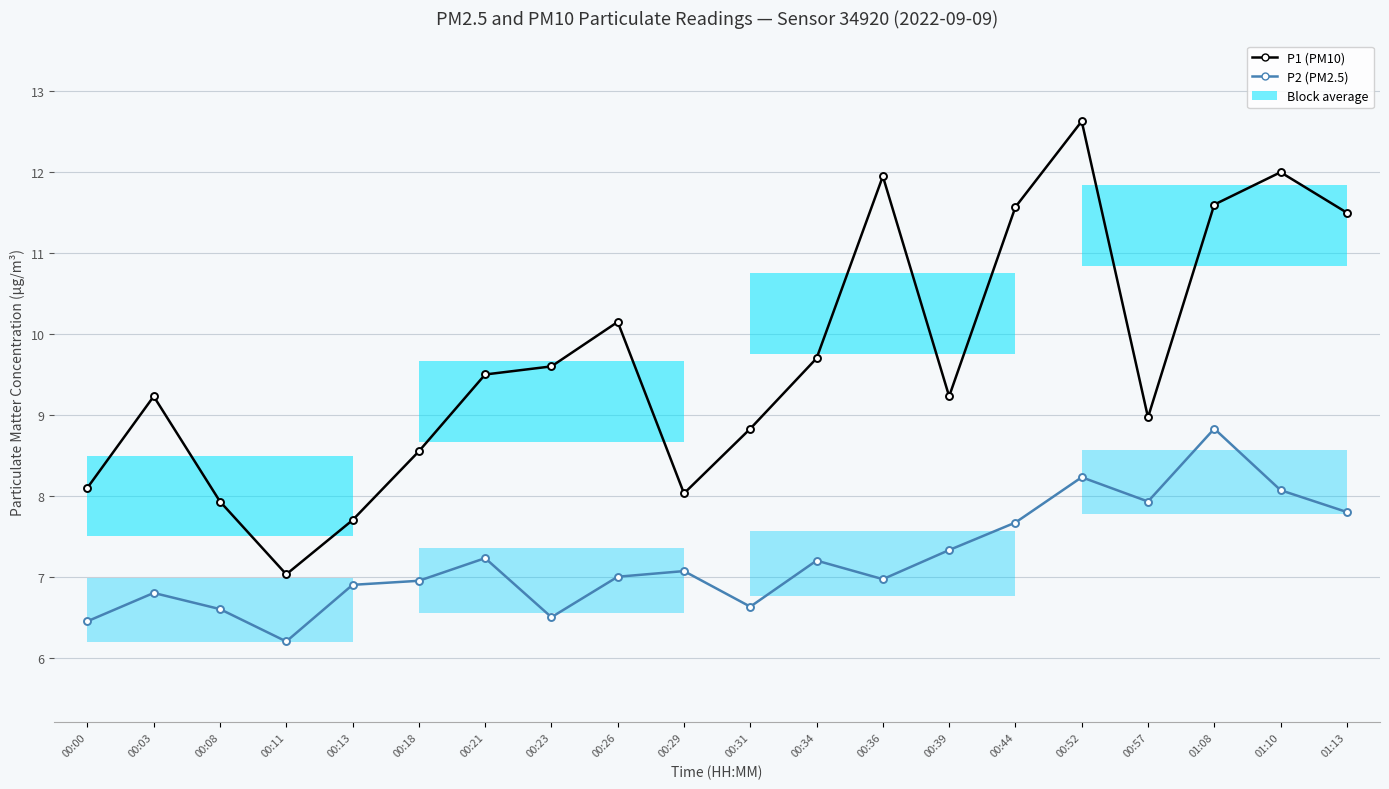

What is the maximum value shown in the chart?

12.6